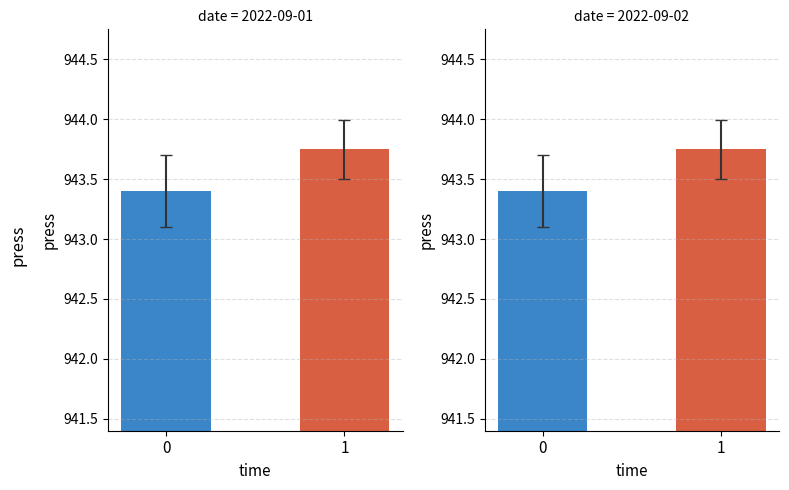

Rank the categories by value from lowest to highest.

0, 1